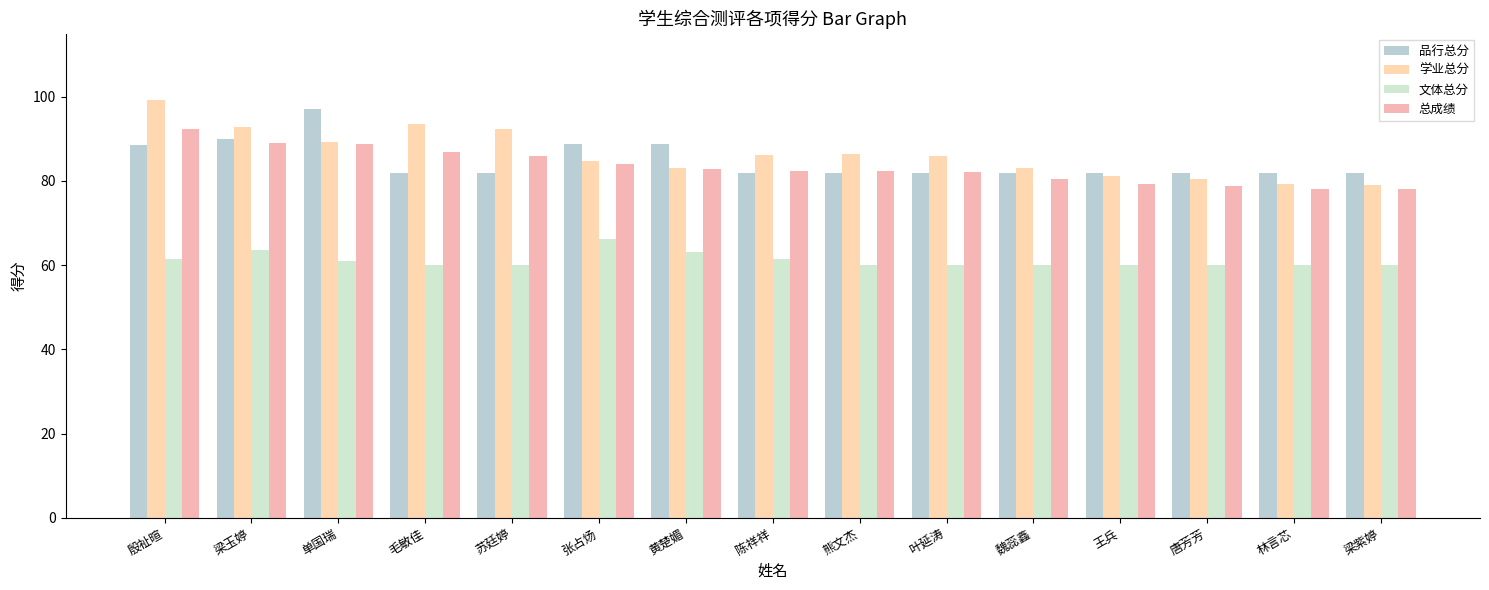

What are all the series names shown in the legend?

品行总分, 学业总分, 文体总分, 总成绩